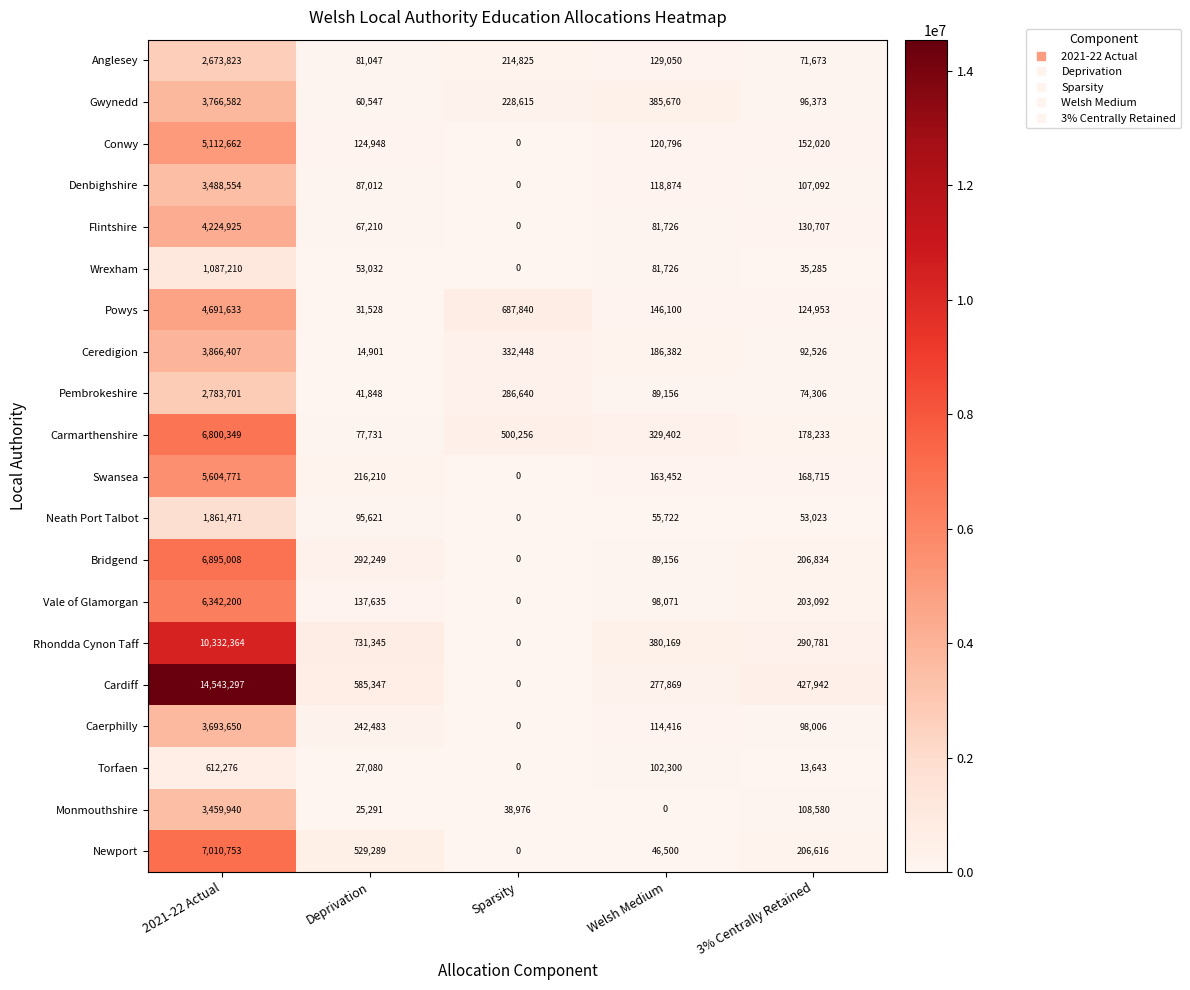

Where does the Anglesey series first go above 129050?

2021-22 Actual